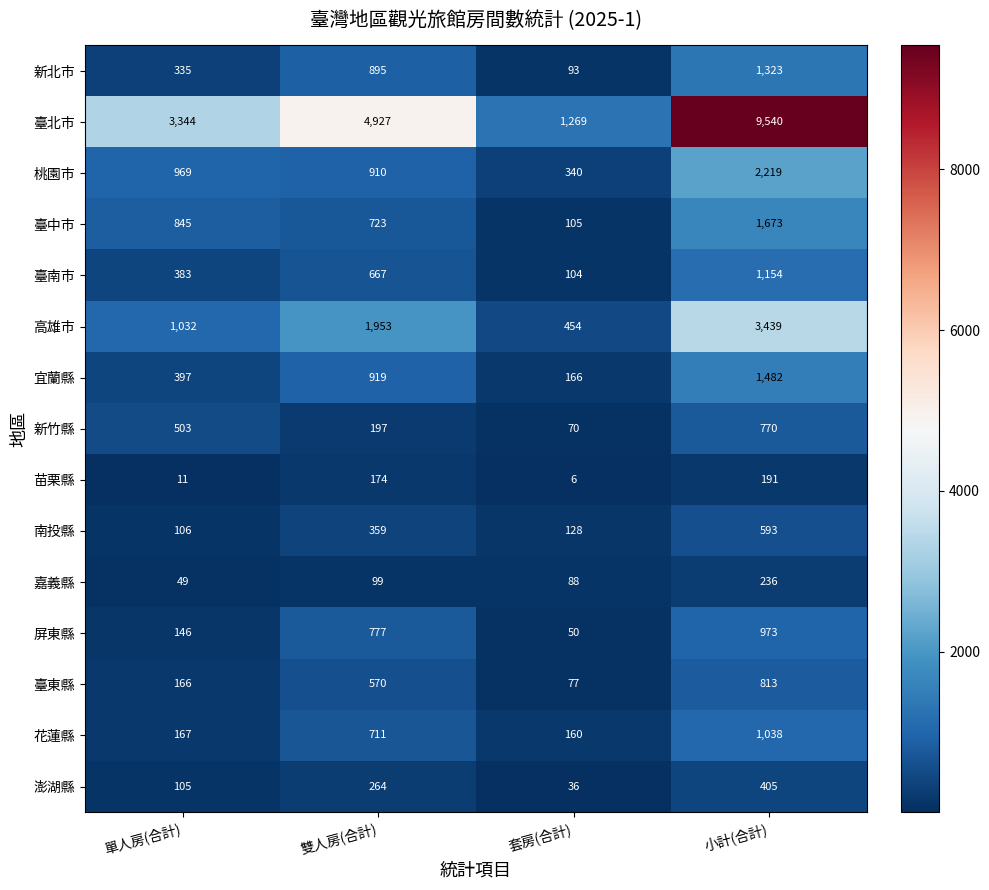

Rank the series at 雙人房(合計) from highest to lowest value.

臺北市, 高雄市, 宜蘭縣, 桃園市, 新北市, 屏東縣, 臺中市, 花蓮縣, 臺南市, 臺東縣, 南投縣, 澎湖縣, 新竹縣, 苗栗縣, 嘉義縣